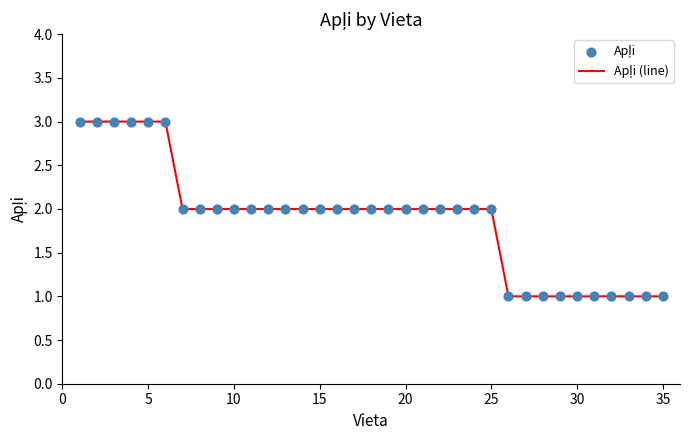

Is this an area chart (filled region under the line)?

No